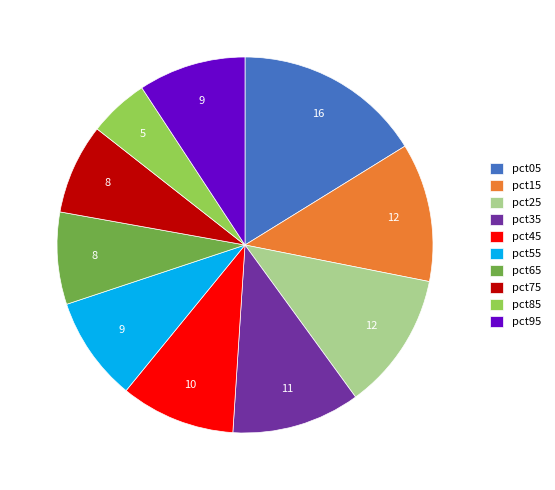

Is there a majority slice in this chart?

No